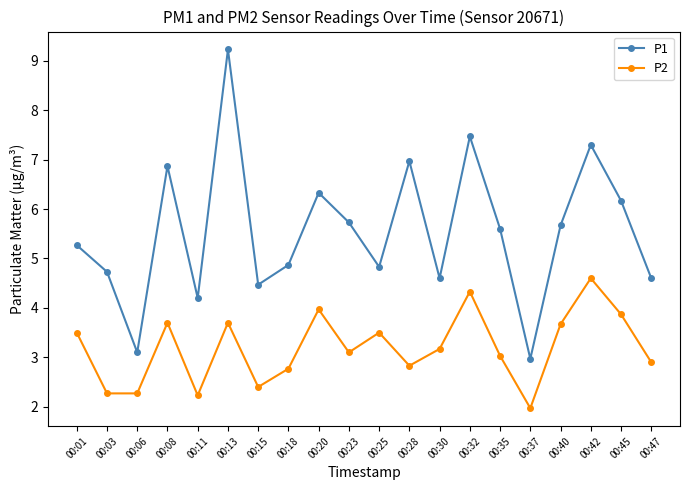

What is the difference between the second highest and minimum values in the P1 series?

4.5